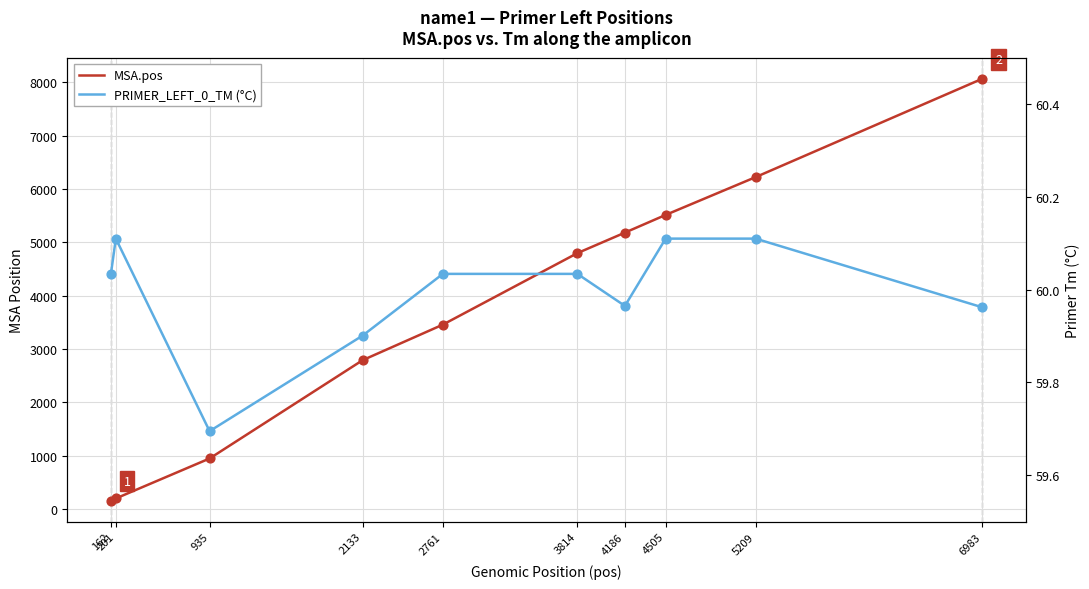

At which category is the sum across all series the highest?

6983